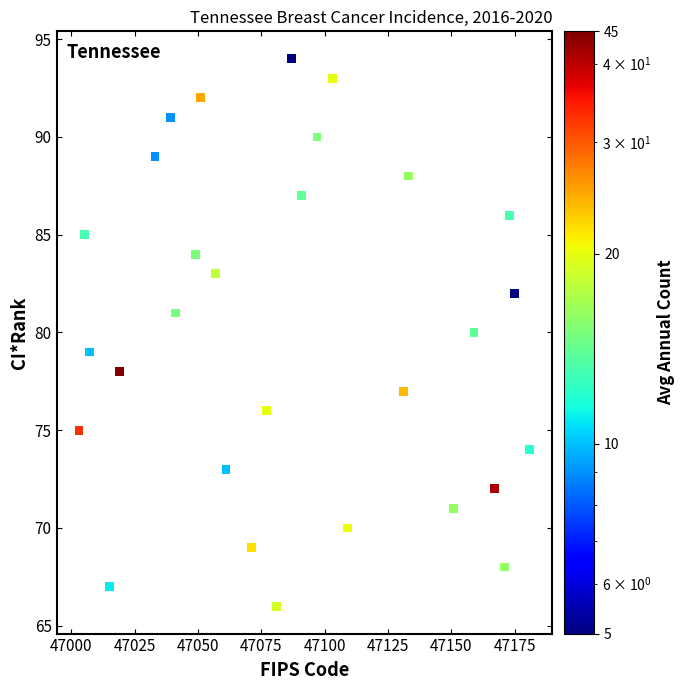

What is the range of Y values (max minus min)?

28